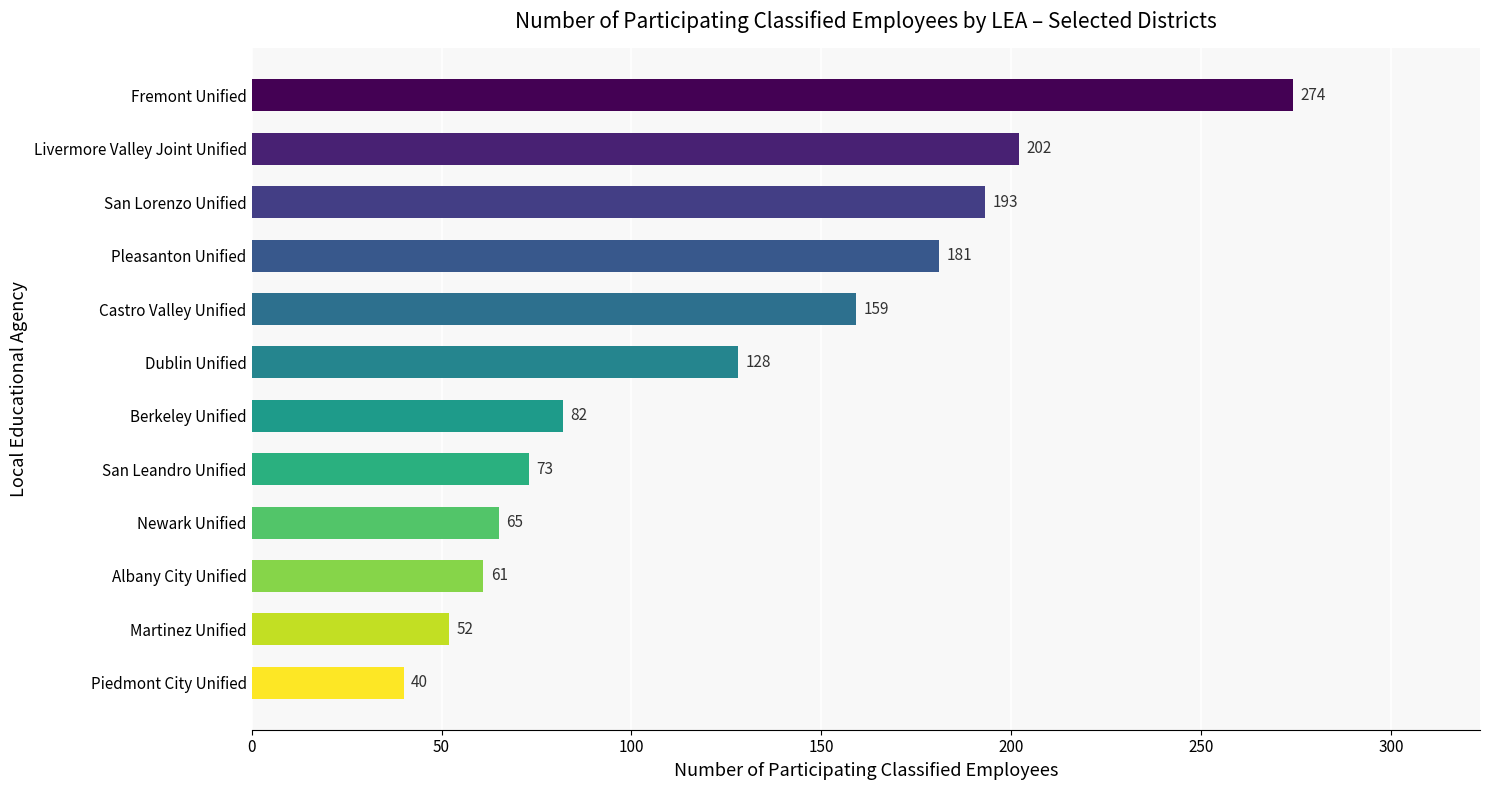

What is the minimum value shown in the chart?

40